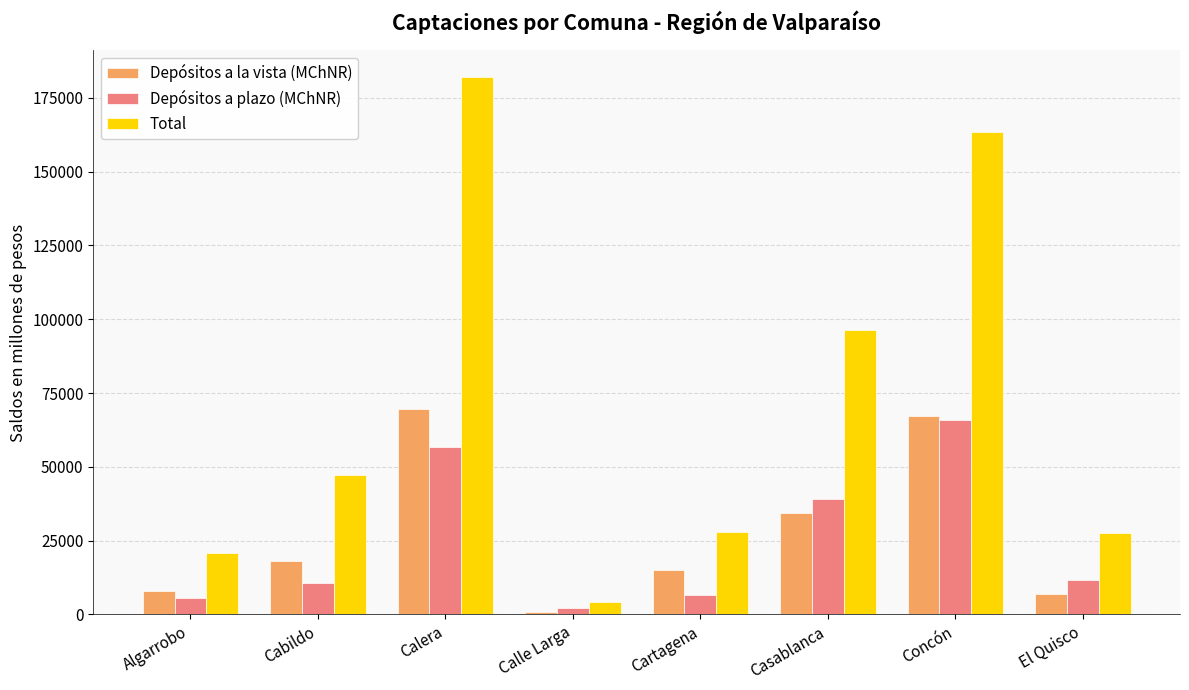

At which label does Depósitos a plazo (MChNR) first exceed 11699?

Calera